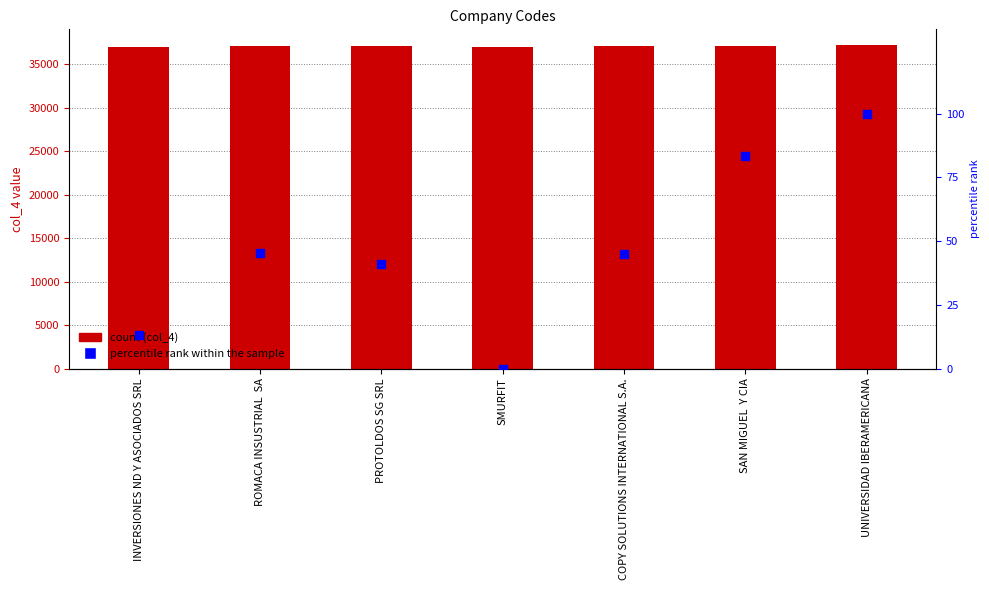

Which series reaches the maximum Y coordinate?

col_4